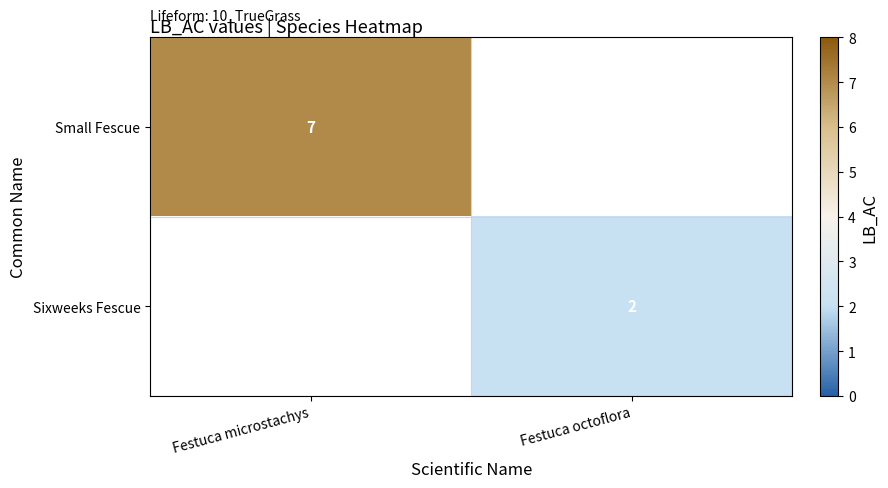

At how many categories does at least one series exceed 6?

1